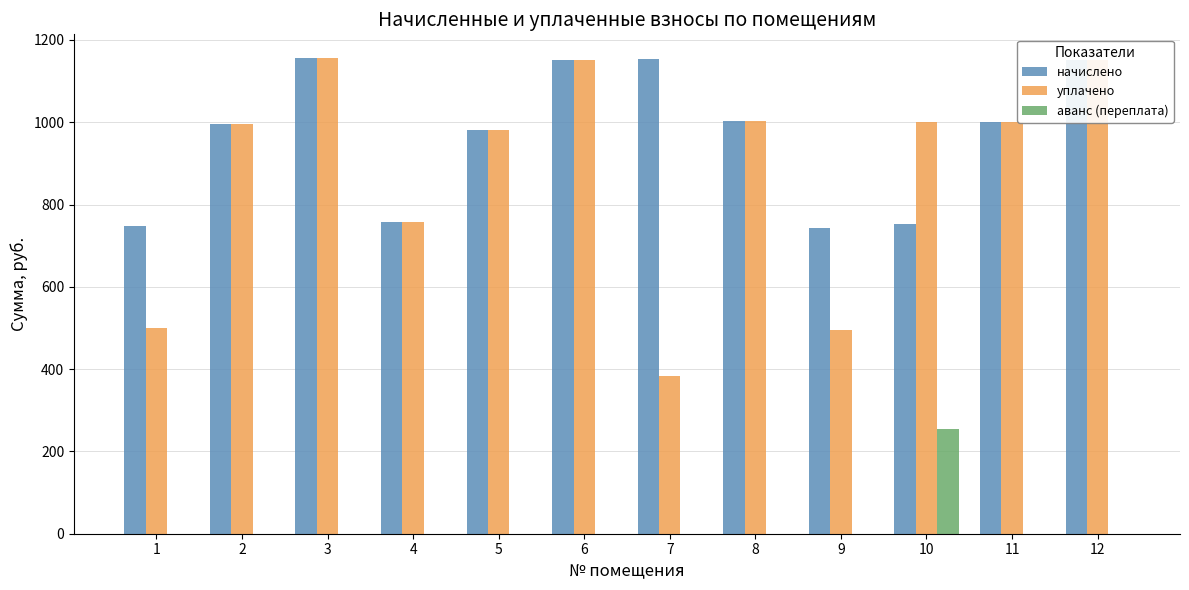

The value of уплачено at 11 is 1666.4. True or false?

False